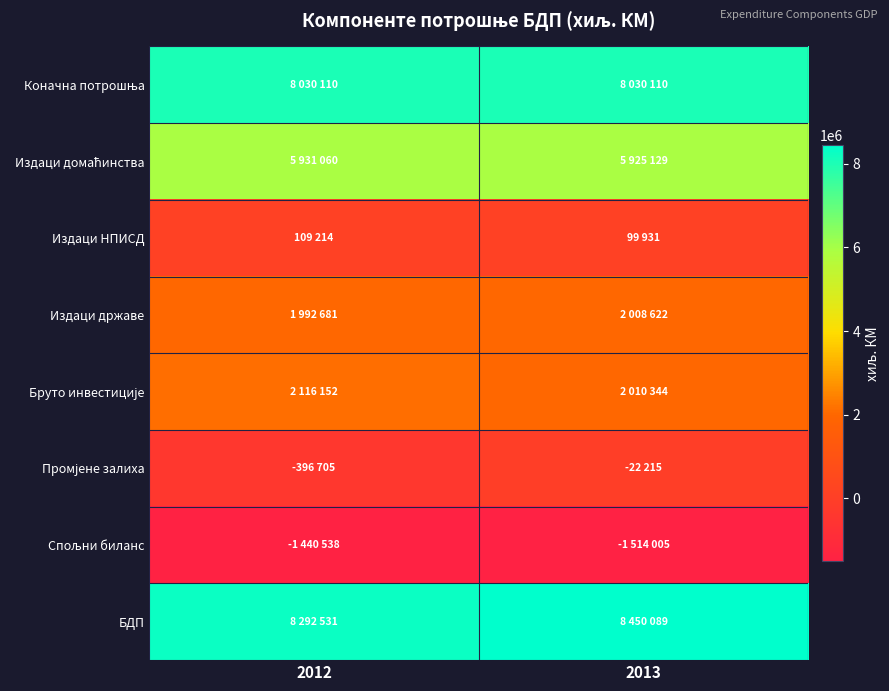

Rank the series by their maximum value, from highest to lowest.

БДП, Коначна потрошња, Издаци домаћинства, Бруто инвестиције, Издаци државе, Издаци НПИСД, Промјене залиха, Спољни биланс